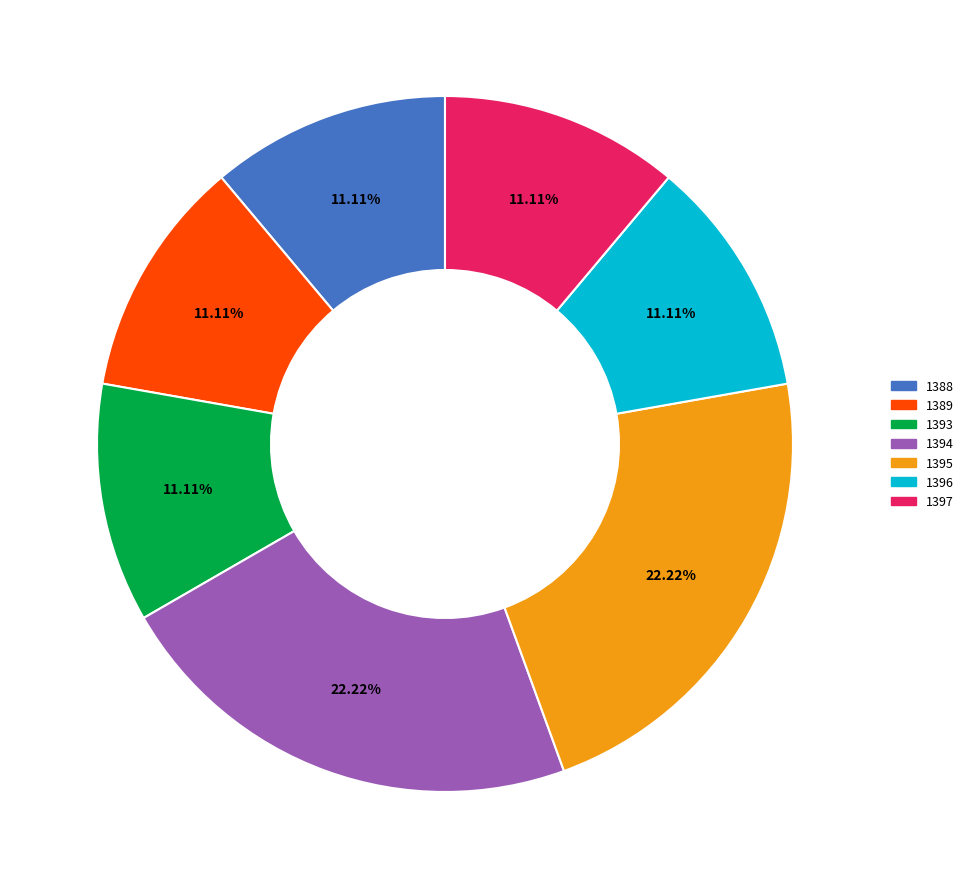

Does 1395 account for over 50% of the chart?

No